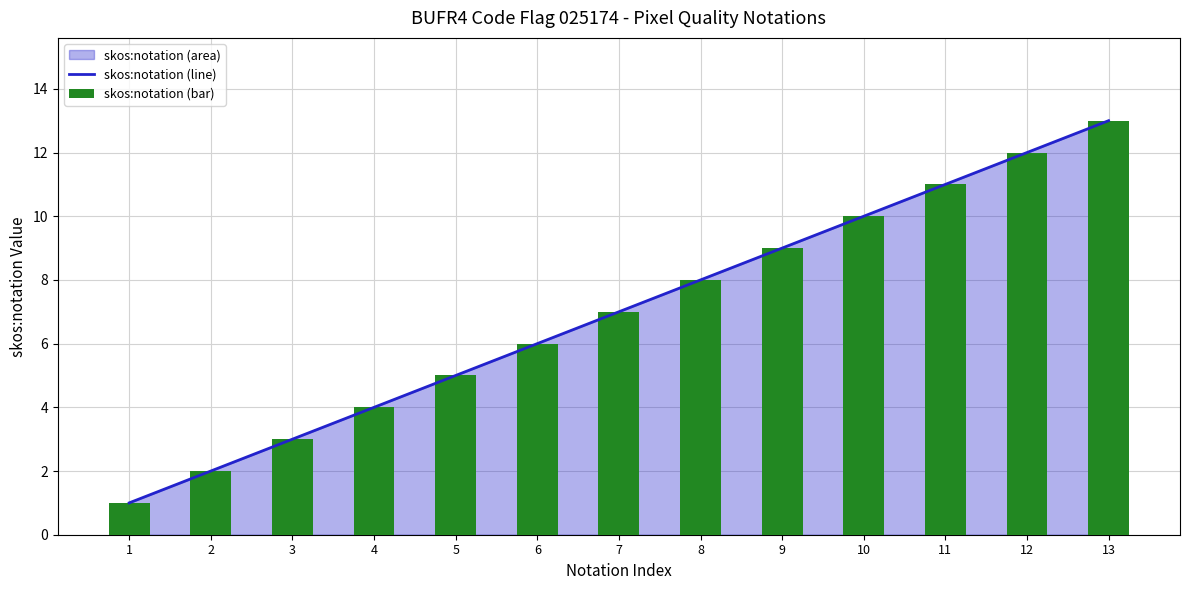

What is the value of the skos:notation (line) bar at the 7th from the left?

7